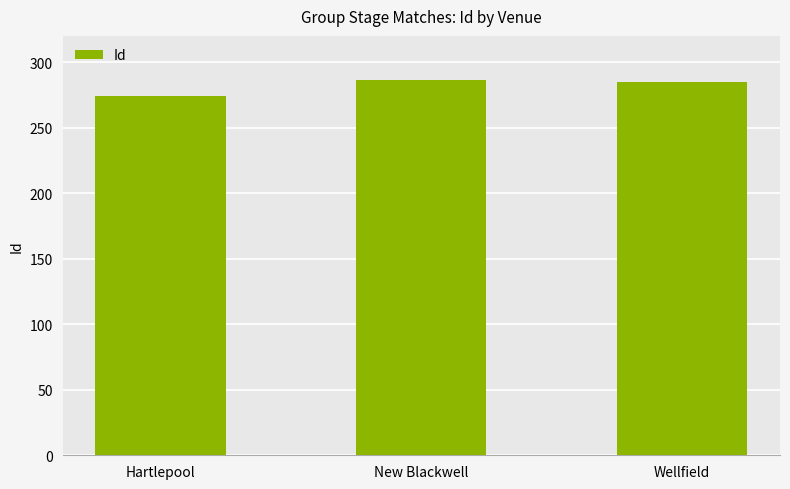

What is the greatest value displayed?

286